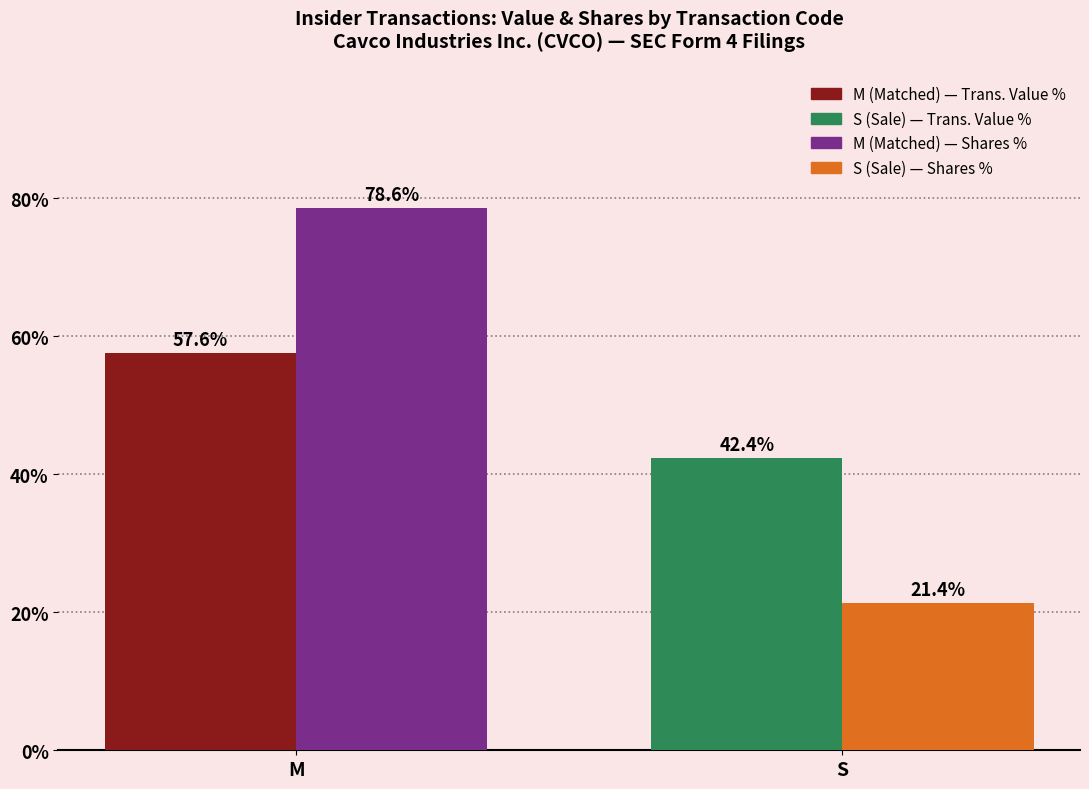

What is the total value across all series at S?

63.8